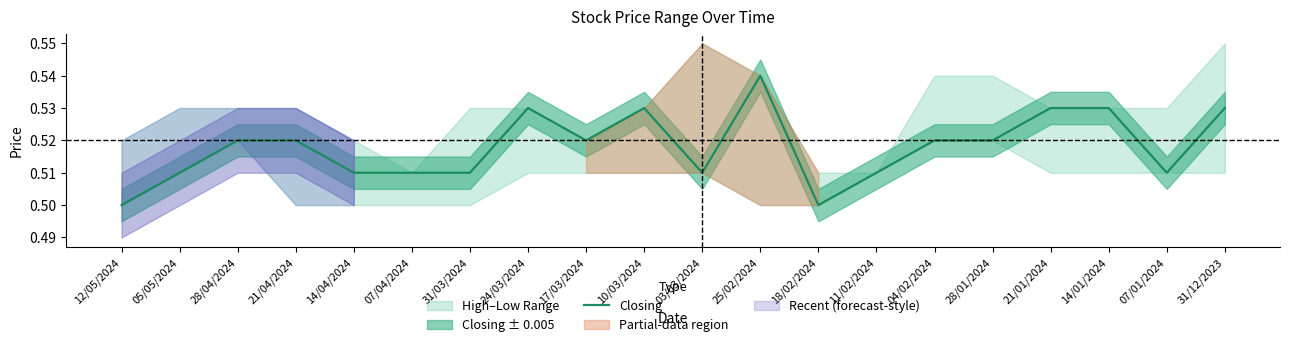

How many interior local valleys (lower than both neighbors) does the data have?

4